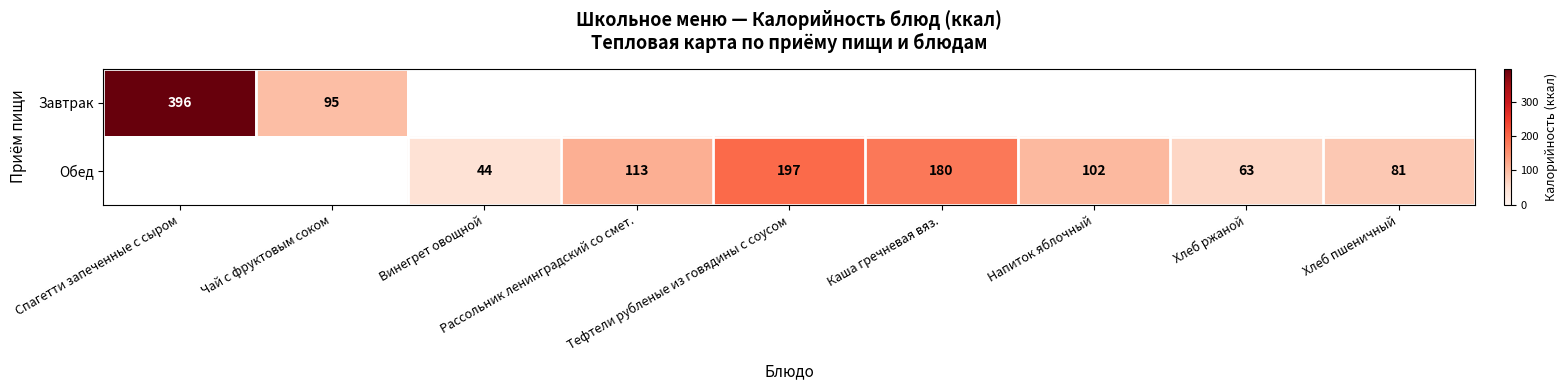

Which series has the widest spread of values?

Завтрак